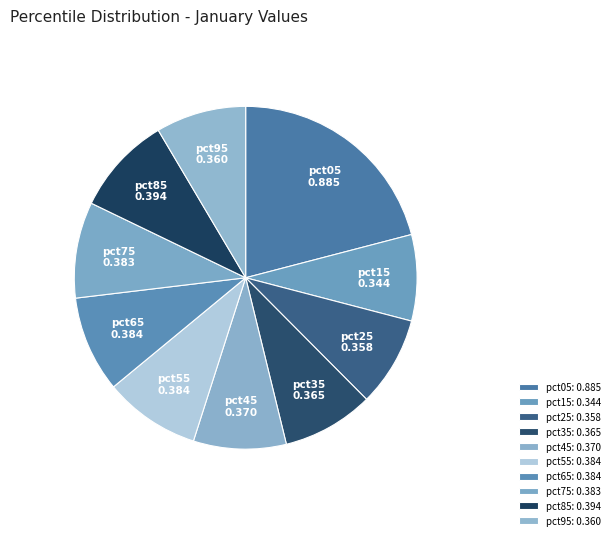

What is the largest slice in the pie chart?

pct05